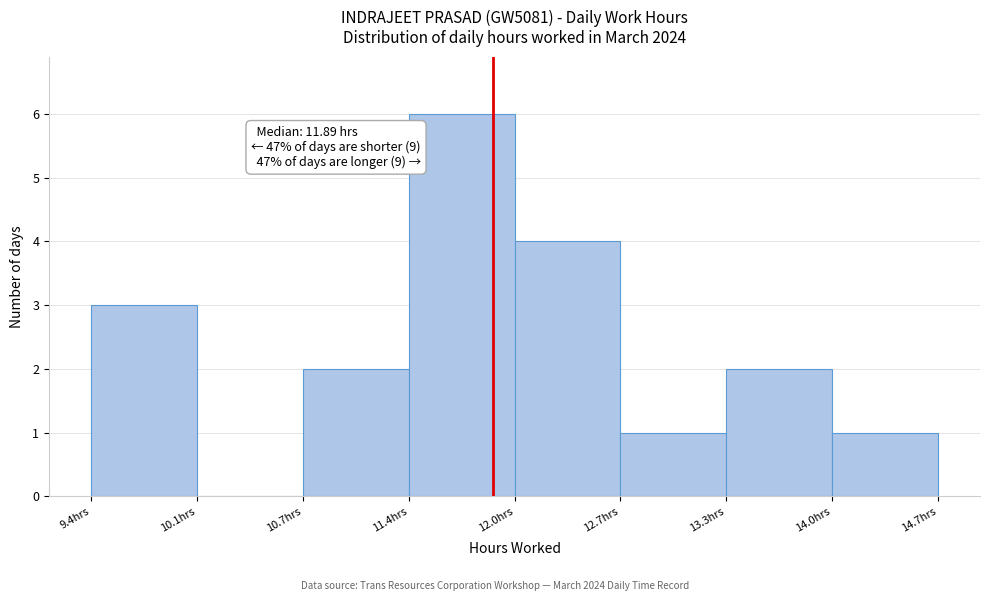

Which range on the x-axis has the tallest bar?

11.4 to 12.0